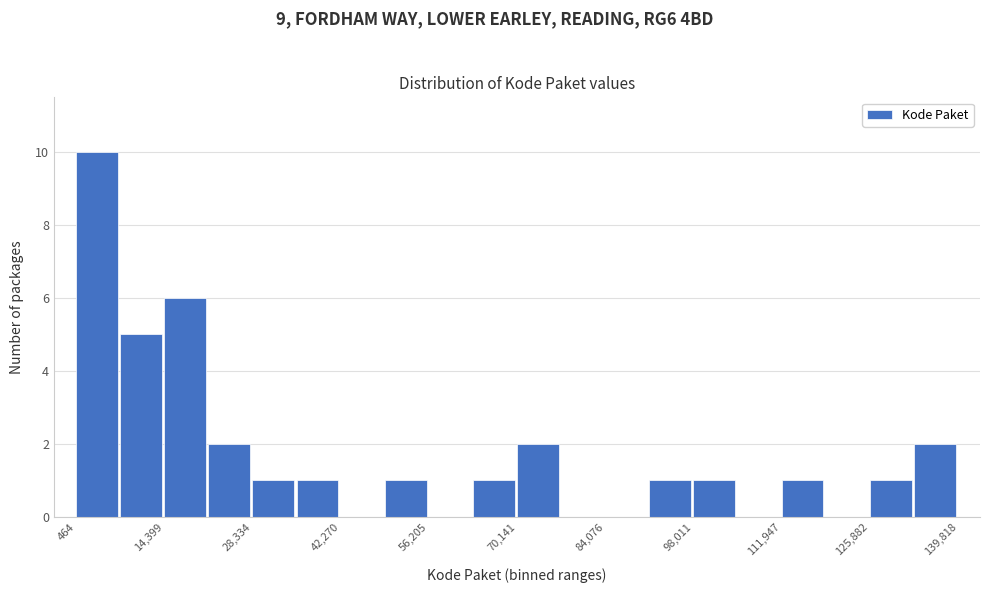

Around what value on the x-axis is the tallest bar? Give the approximate position of its centre, as read against the axis.

4000